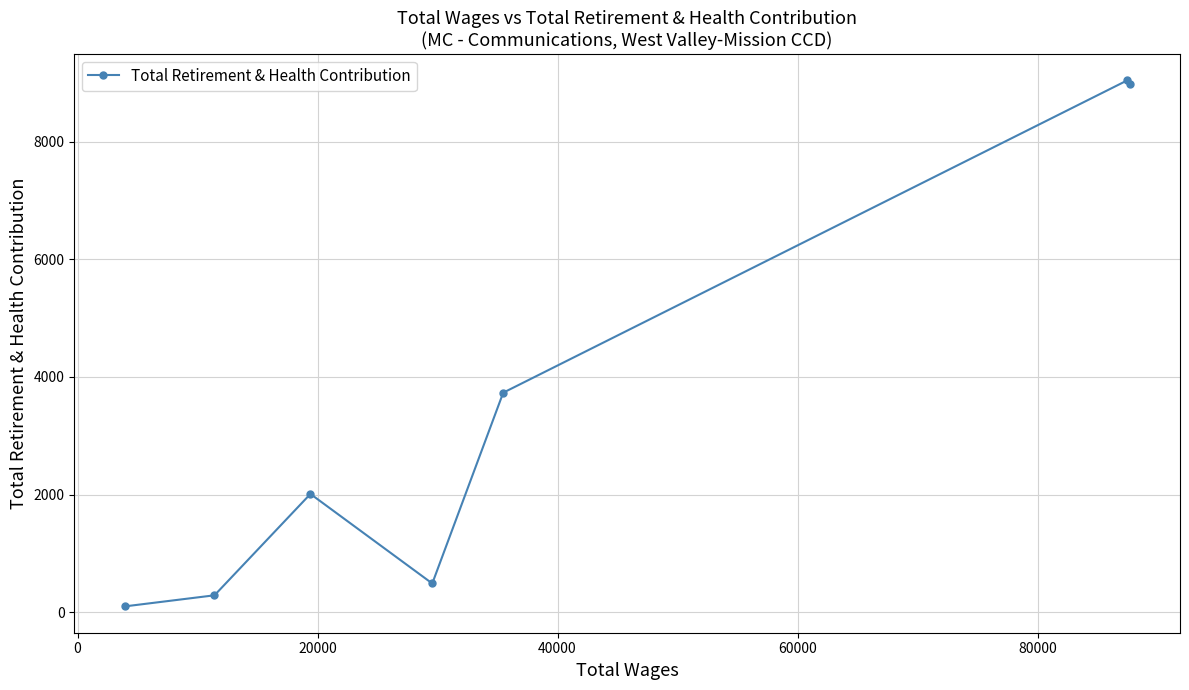

What is the greatest value displayed?

9047